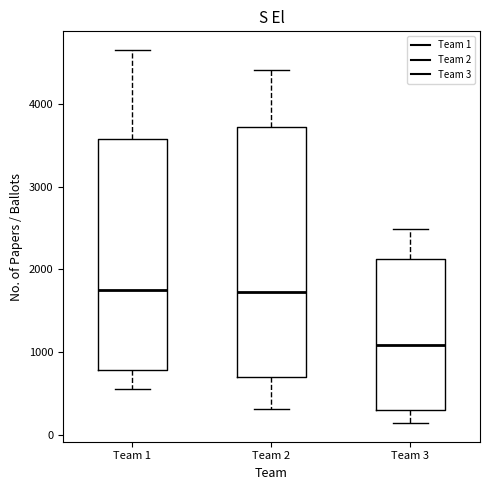

Which box has the lowest median line?

Team 3